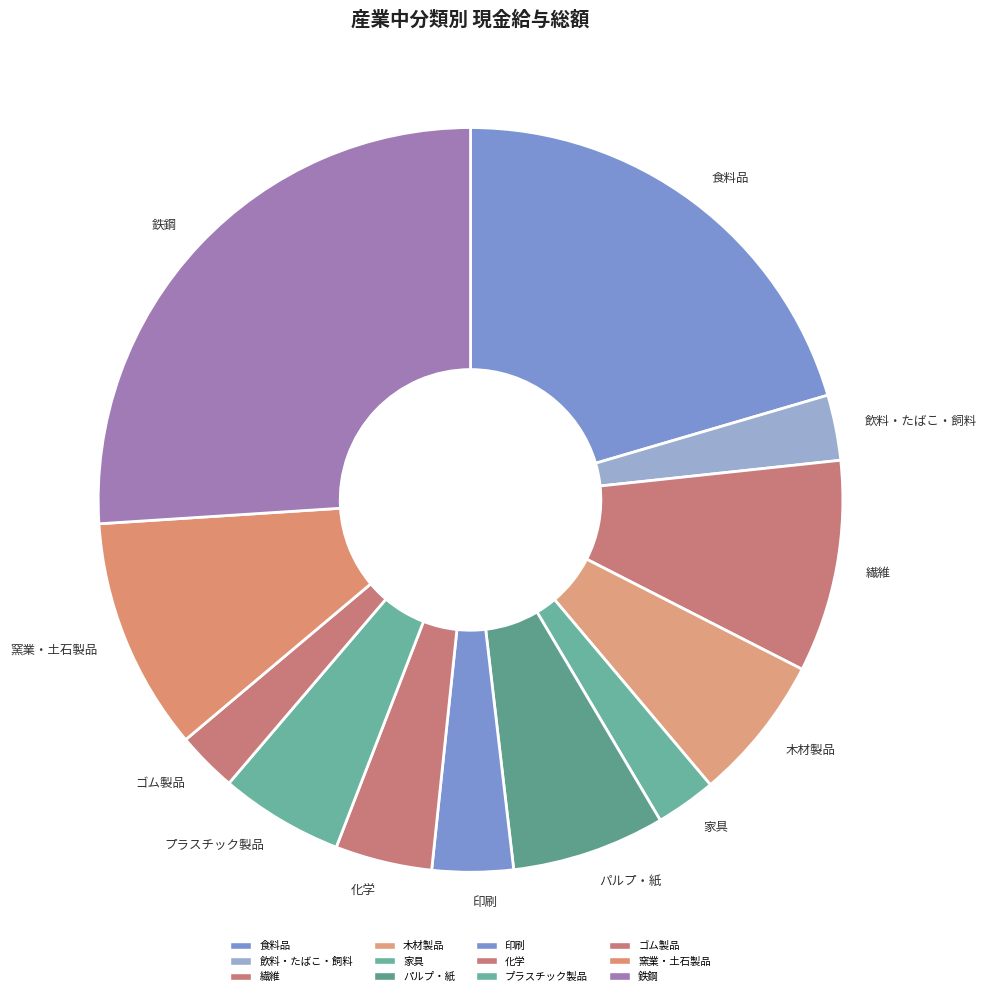

True or false: 木材製品 accounts for 6% of the total.

True